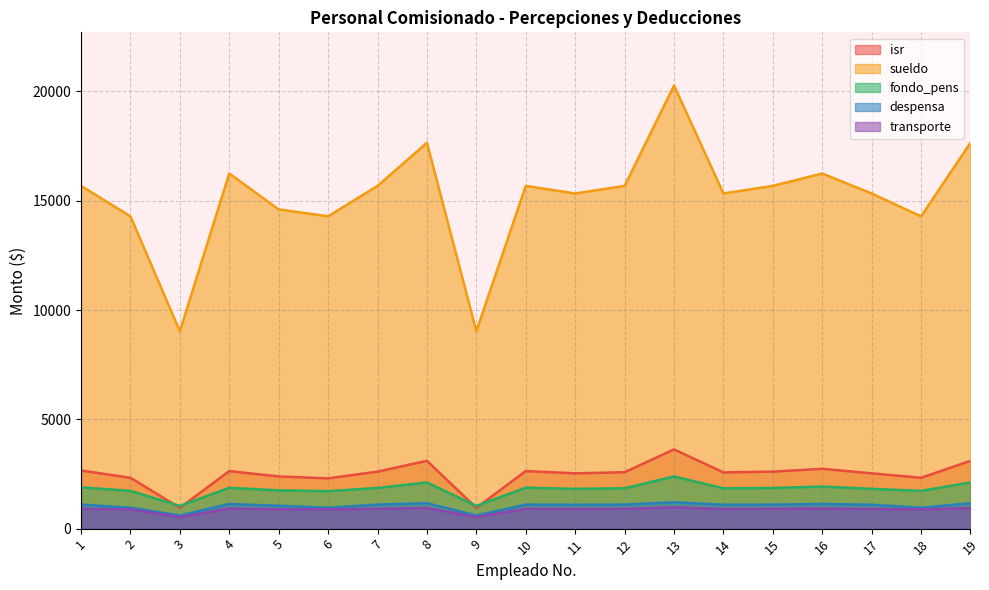

True or false: despensa and fondo_pens intersect in this chart.

False